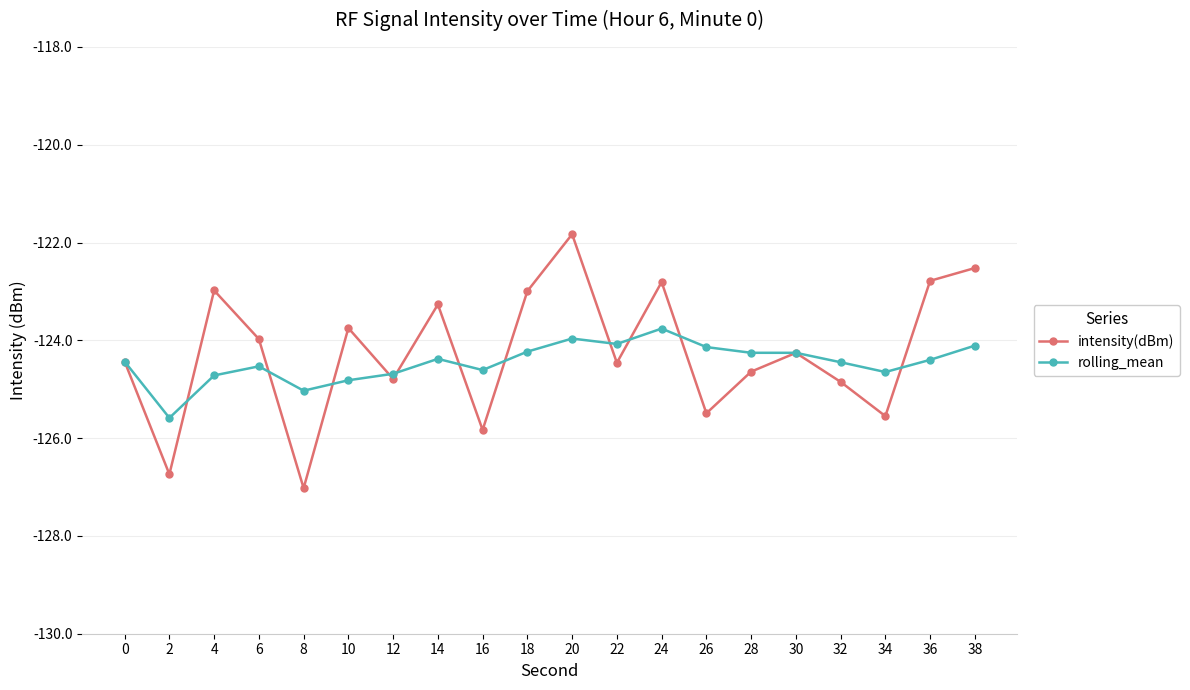

True or false: rolling_mean has a value of -124.6 at 34.

True